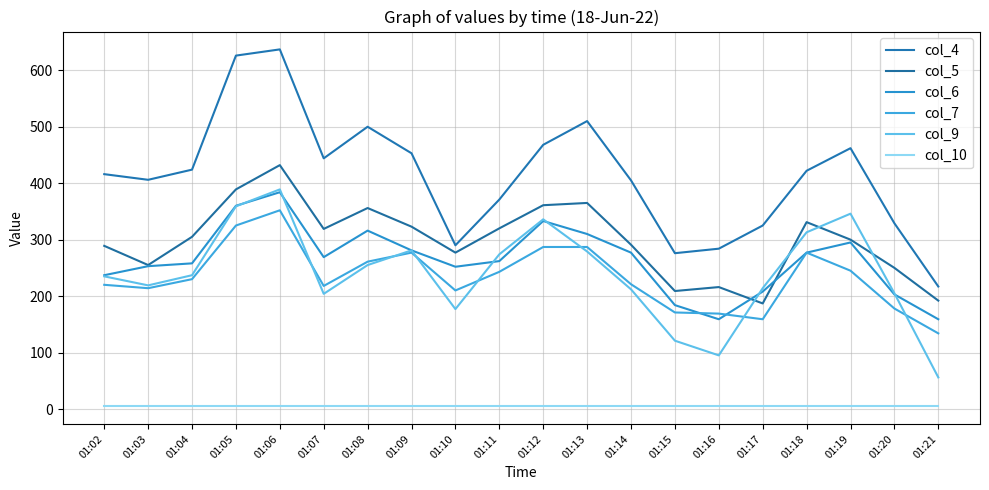

What is the total value across all series at 01:02?

1402